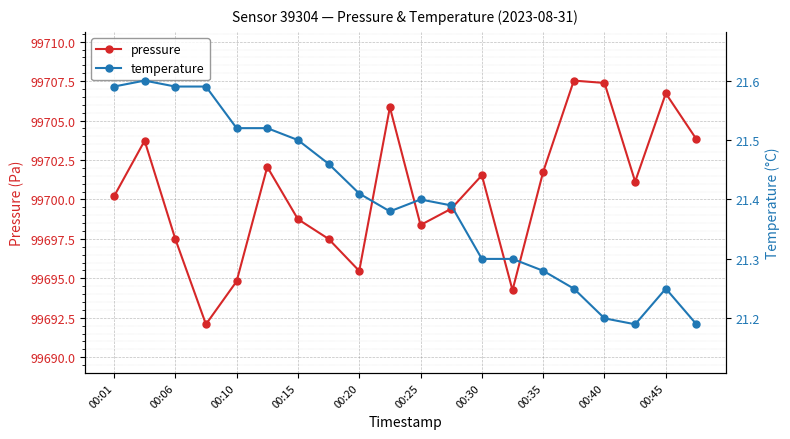

What is the total value across all series at 17?

99722.3